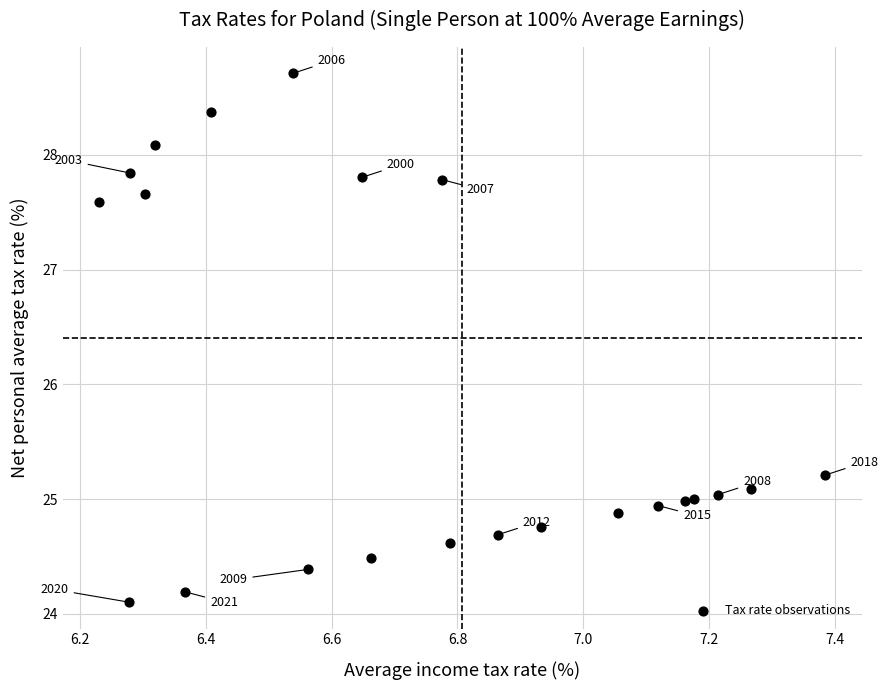

What is the range of X values (max minus min)?

1.2